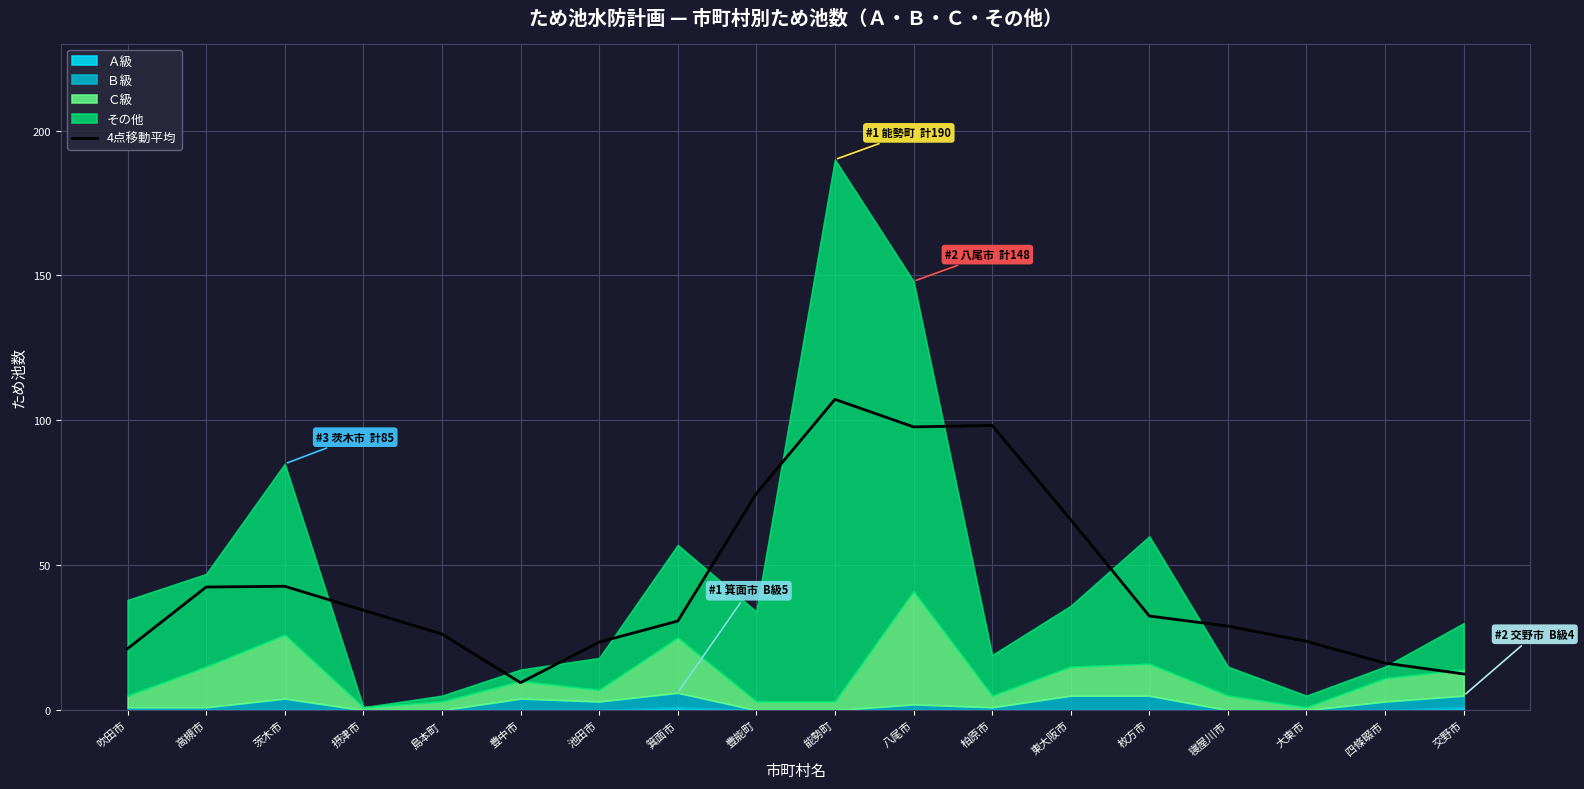

At which label is 4点移動平均 closest to 58?

東大阪市